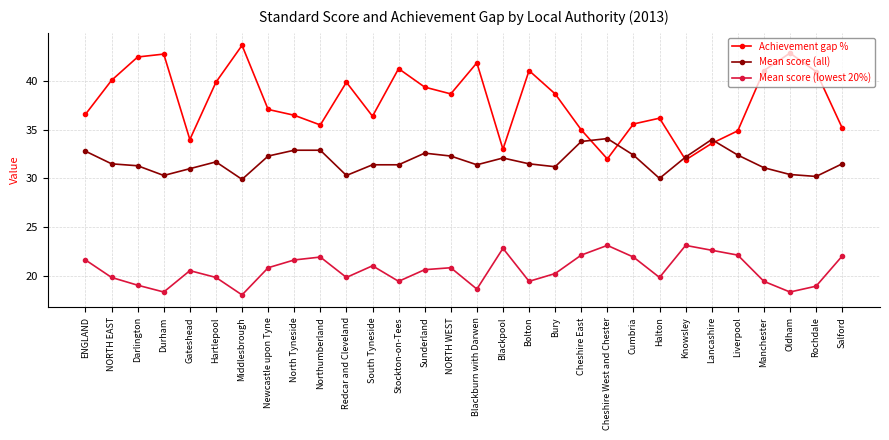

Which series has the largest total across all categories?

Achievement gap %